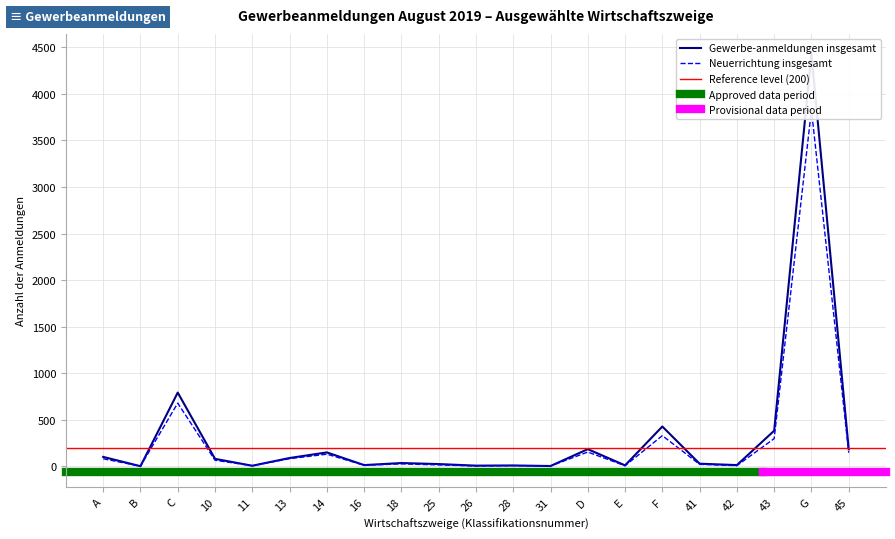

What is the difference between the maximum and second lowest values in the Neuerrichtung insgesamt series?

3823